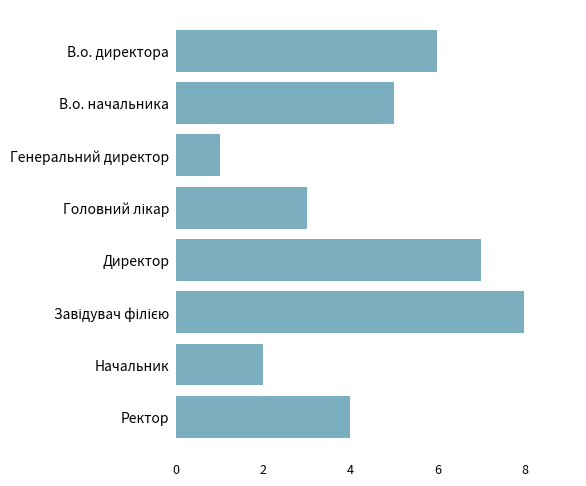

Which label corresponds to the smallest value in the chart?

Генеральний директор